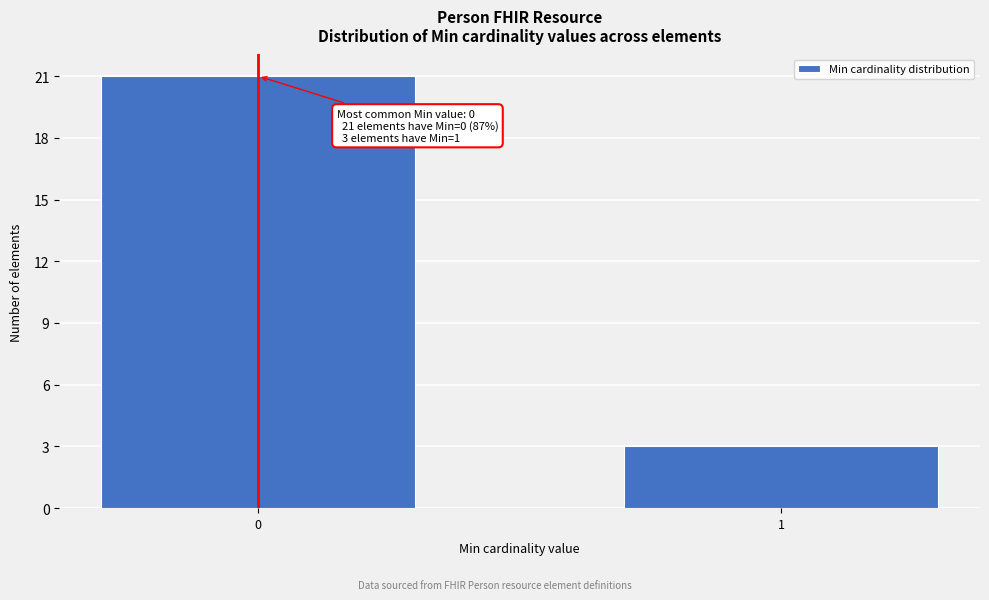

Reading right to left, list all the values displayed in this chart.

3	21